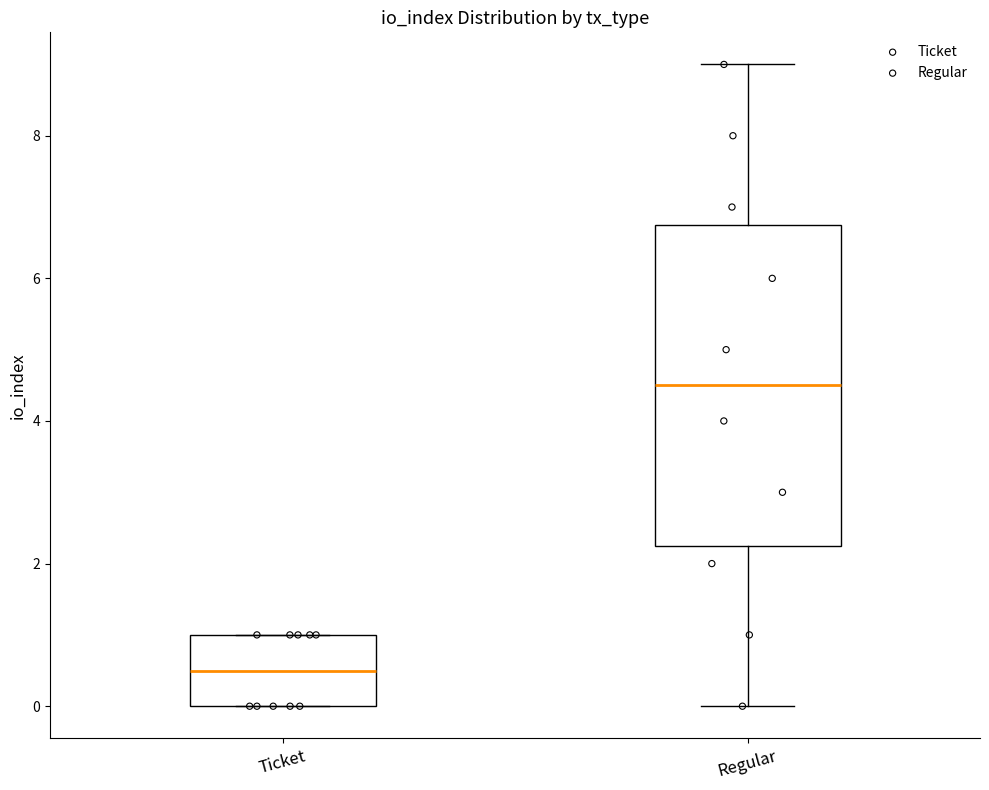

Comparing the boxes themselves (not the whiskers), which one is the tallest?

Regular